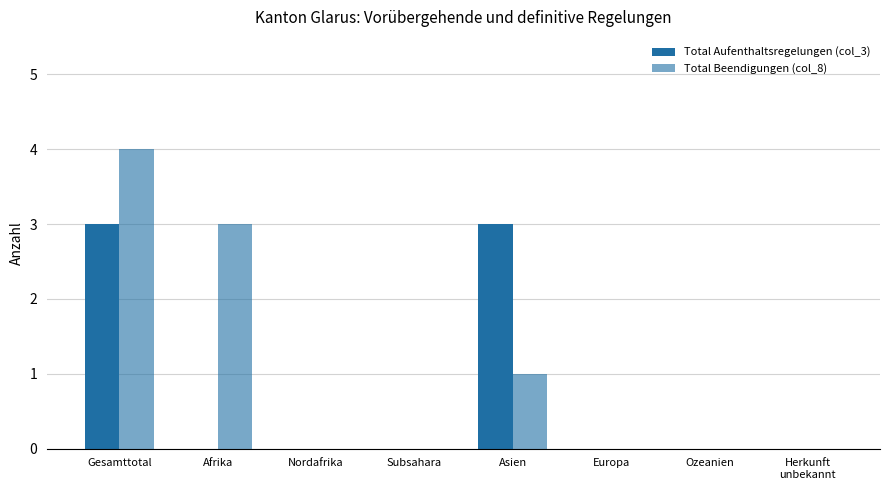

Reading left to right, what are all the values shown in this chart?

Total Aufenthaltsregelungen (col_3): 3	0	0	0	3	0	0	0
Total Beendigungen (col_8): 4	3	0	0	1	0	0	0